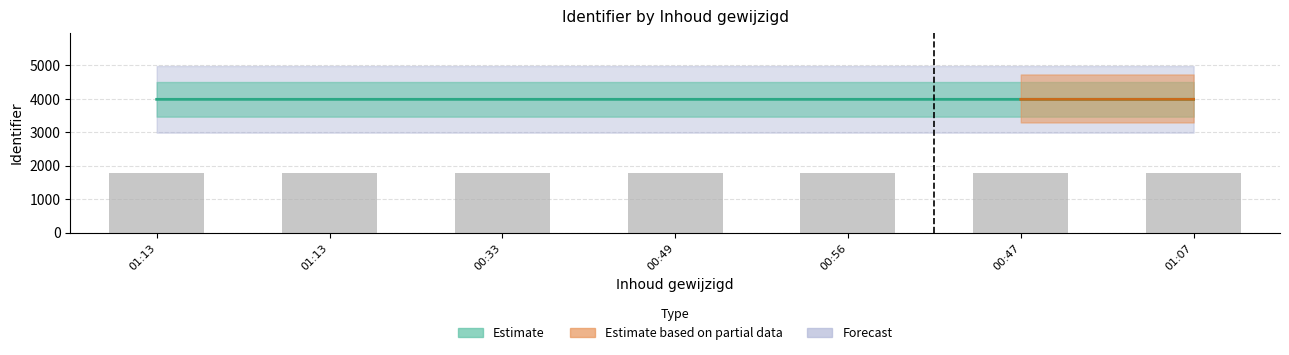

What is the sum of all mid values?

12533.9